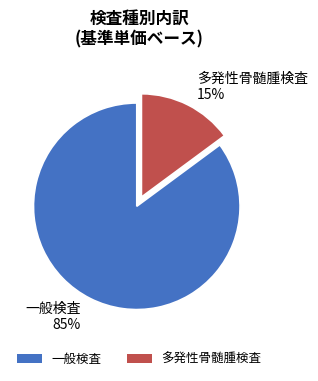

What is the largest slice in the pie chart?

一般検査